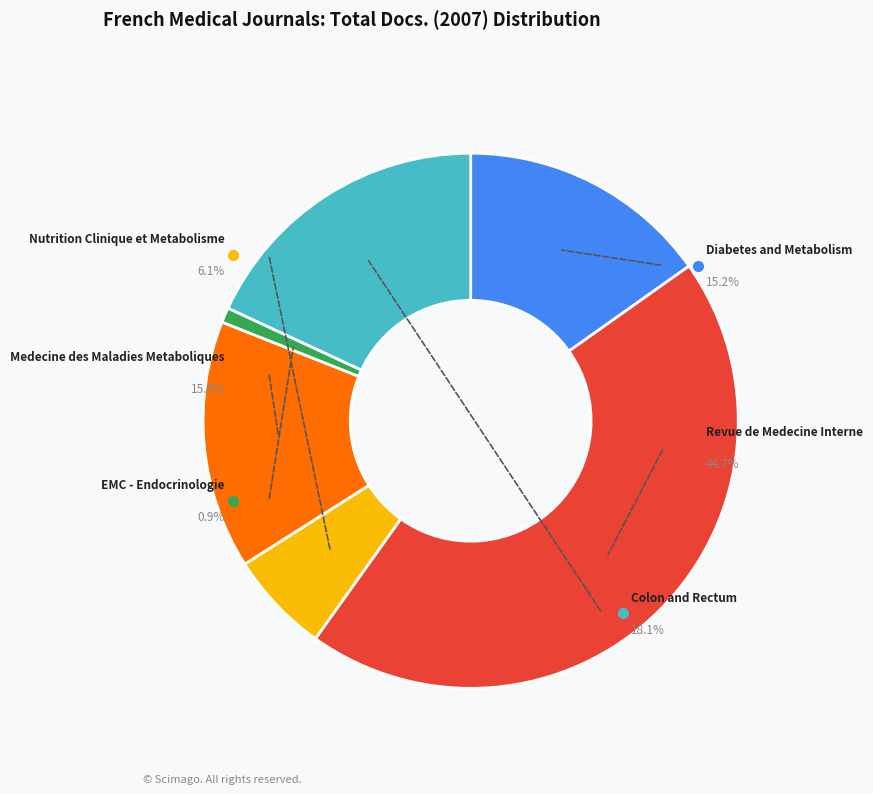

The EMC - Endocrinologie slice represents 1% of the pie. True or false?

True